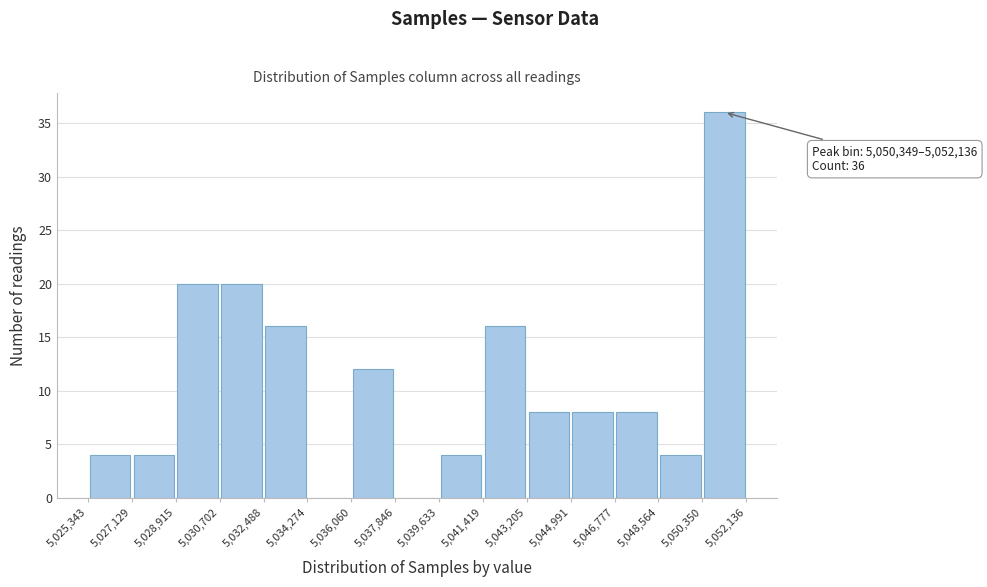

Which range on the x-axis has the tallest bar?

5,050,350 to 5,052,136